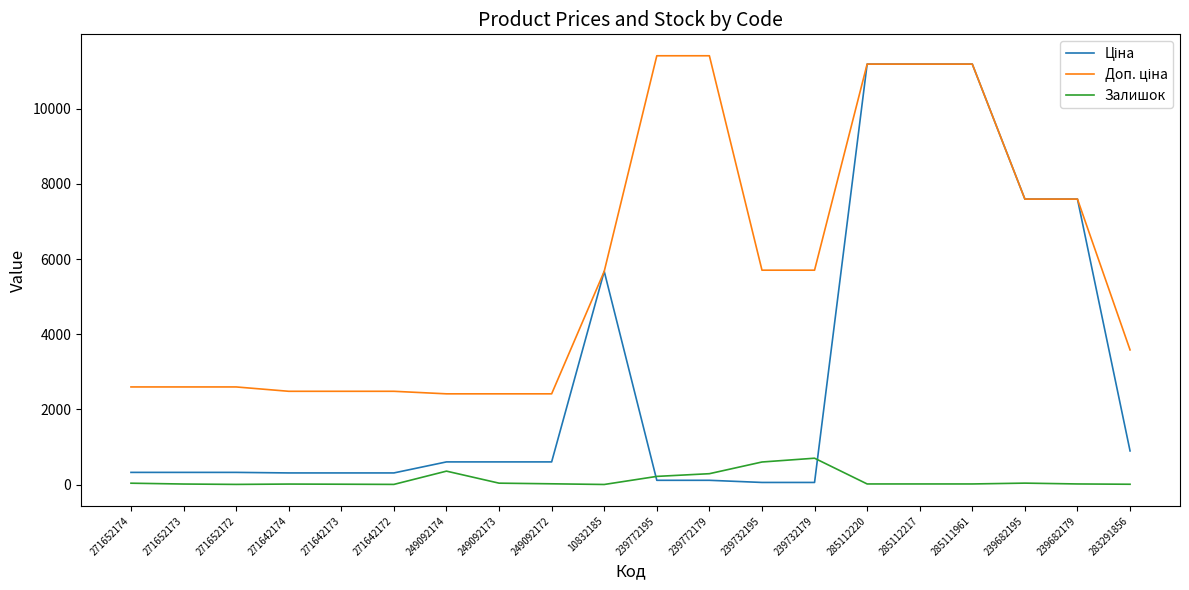

The Залишок series shows 209.6 at 239732195. True or false?

False